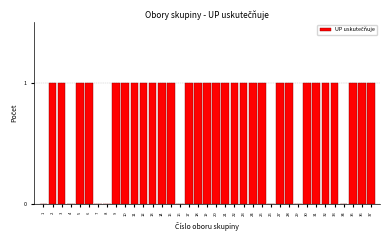

The value at 3 is 1. True or false?

True